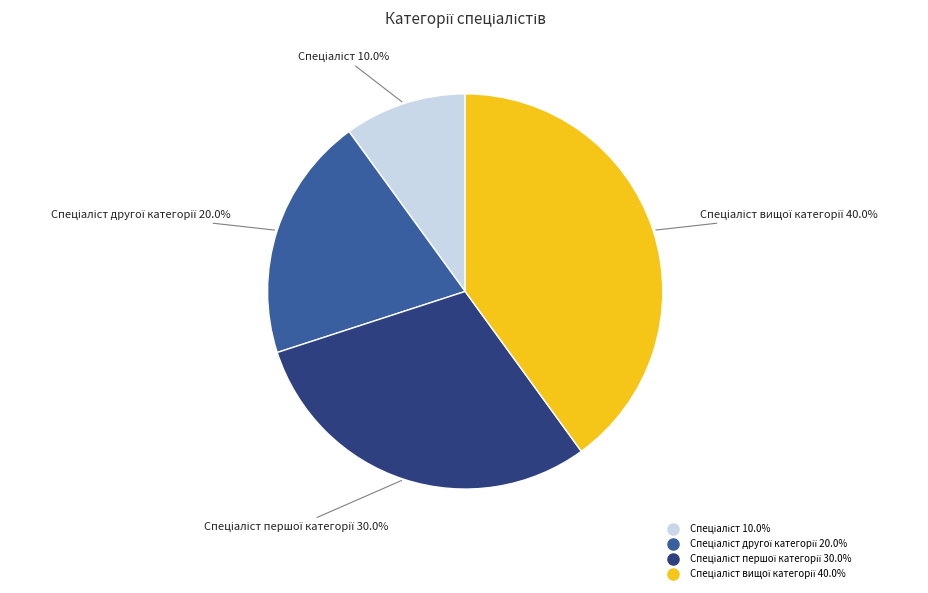

Is there a majority slice in this chart?

No